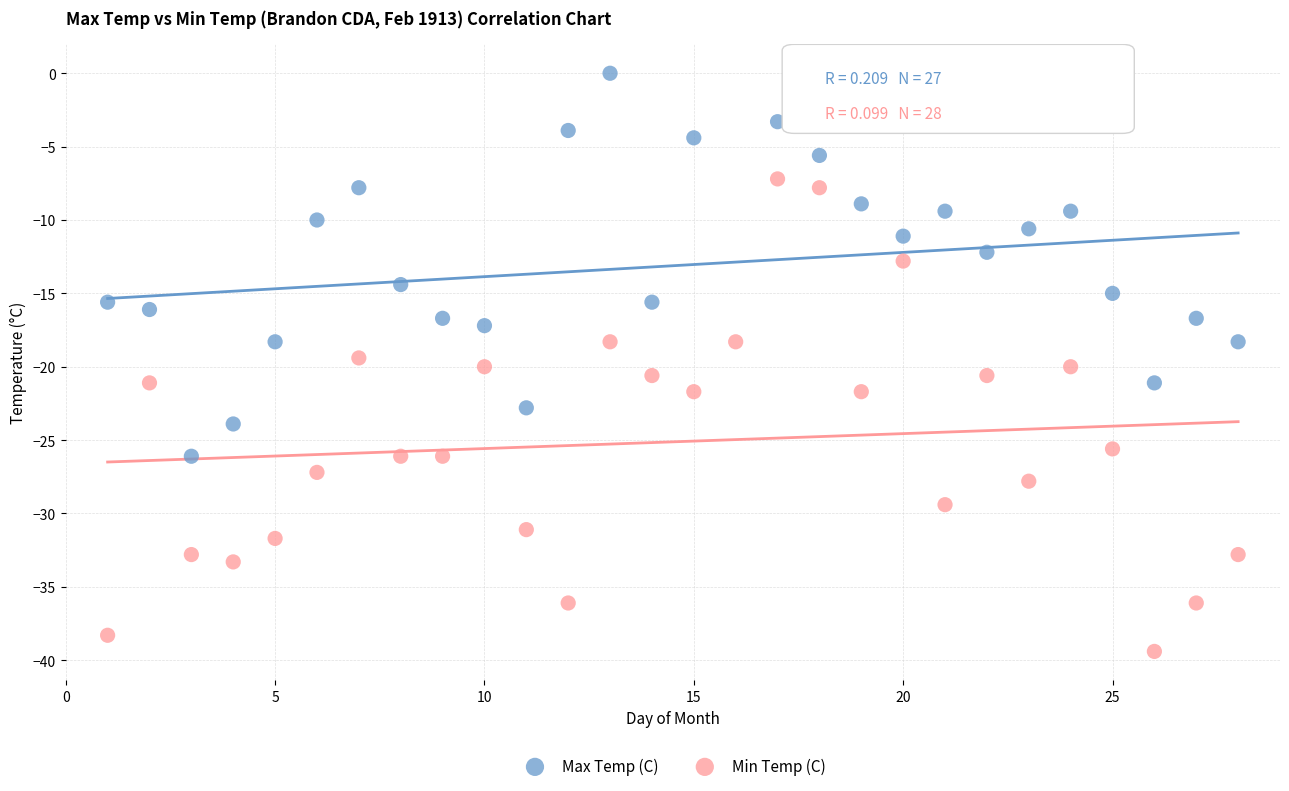

Which series reaches the minimum Y coordinate?

Min Temp (C)